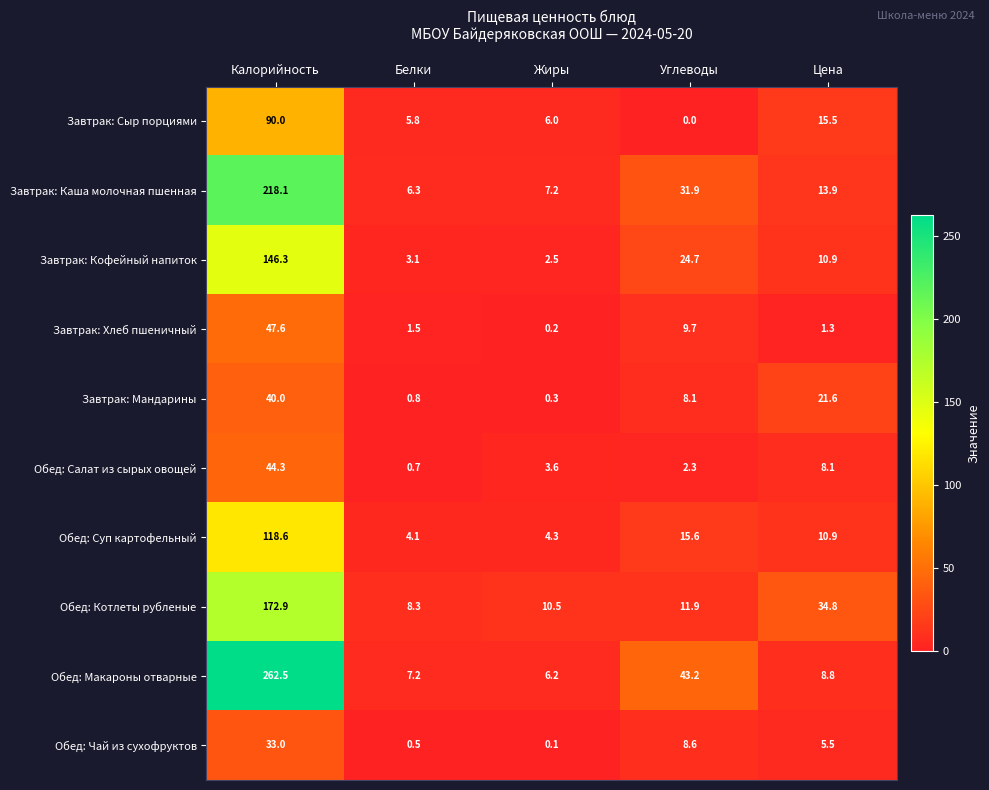

Which series changed the most between Жиры and Углеводы?

Обед: Макароны отварные